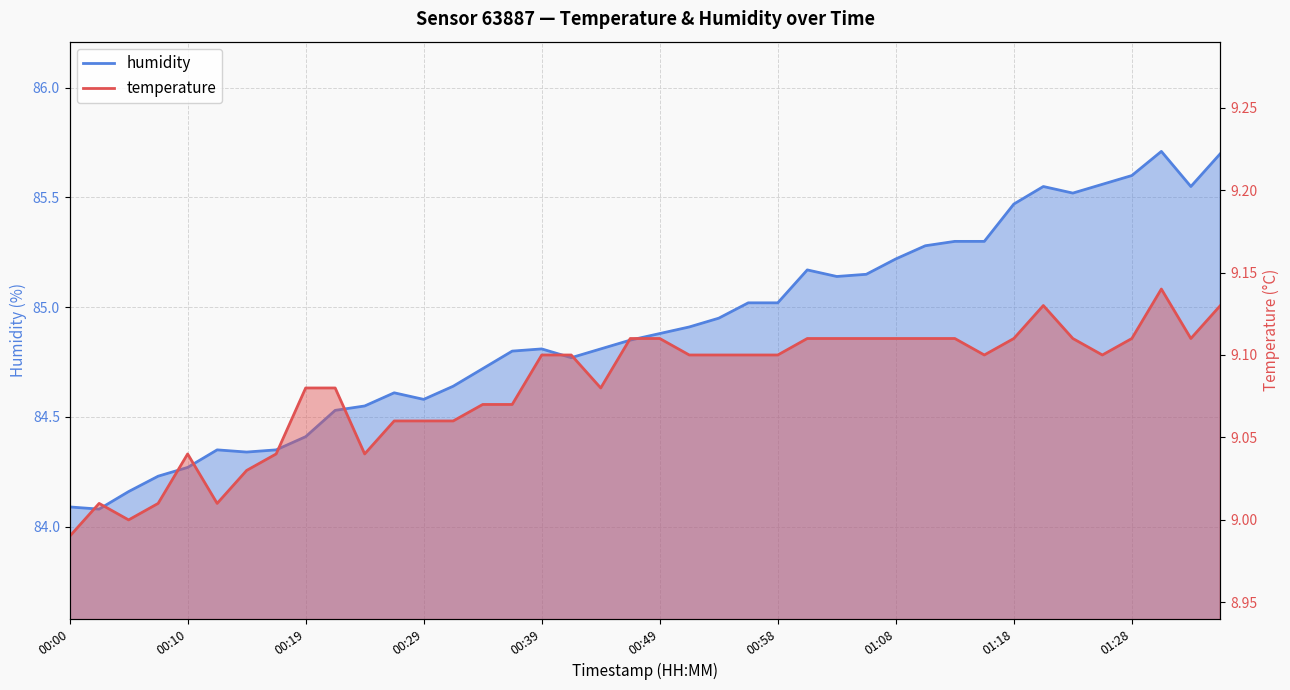

At which label is temperature closest to 9?

00:05